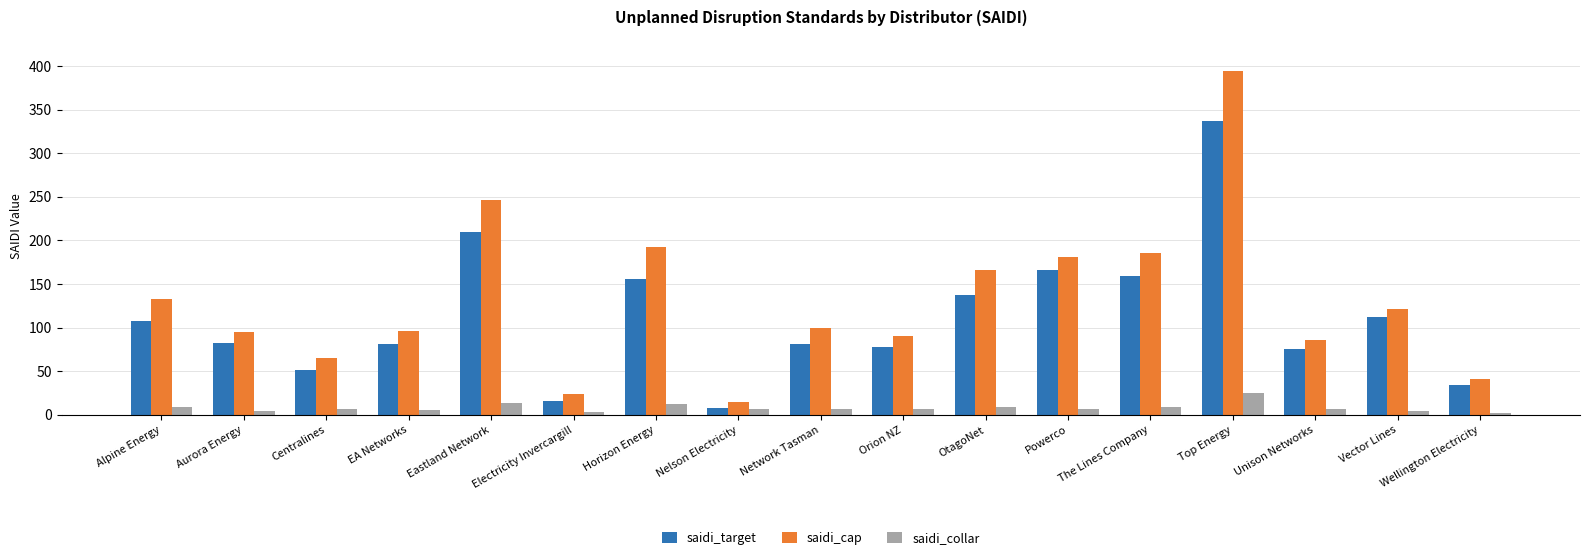

The saidi_target series shows 54.1 at Alpine Energy. True or false?

False